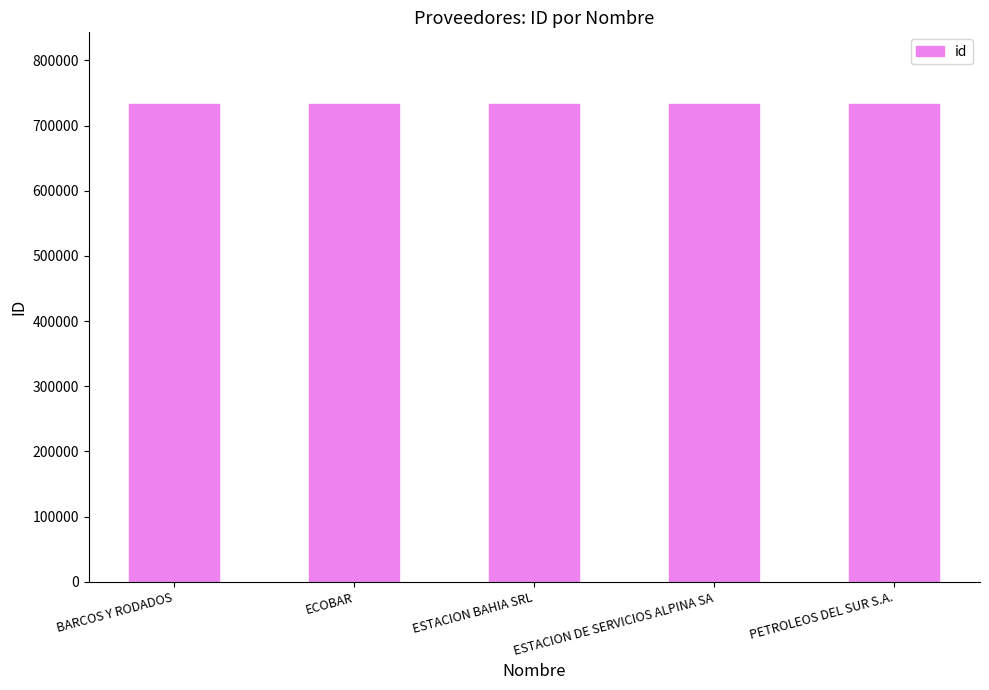

What is the change in value from ESTACION DE SERVICIOS ALPINA SA to PETROLEOS DEL SUR S.A.?

-3